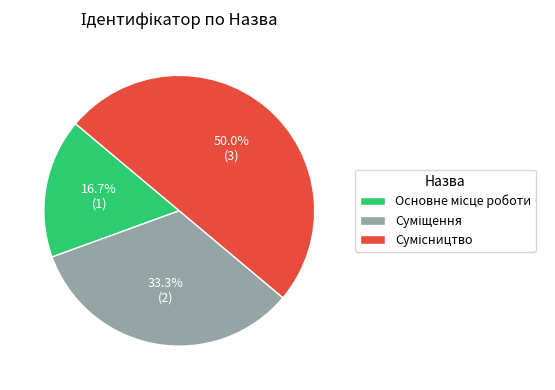

How many segments does this pie chart have?

3